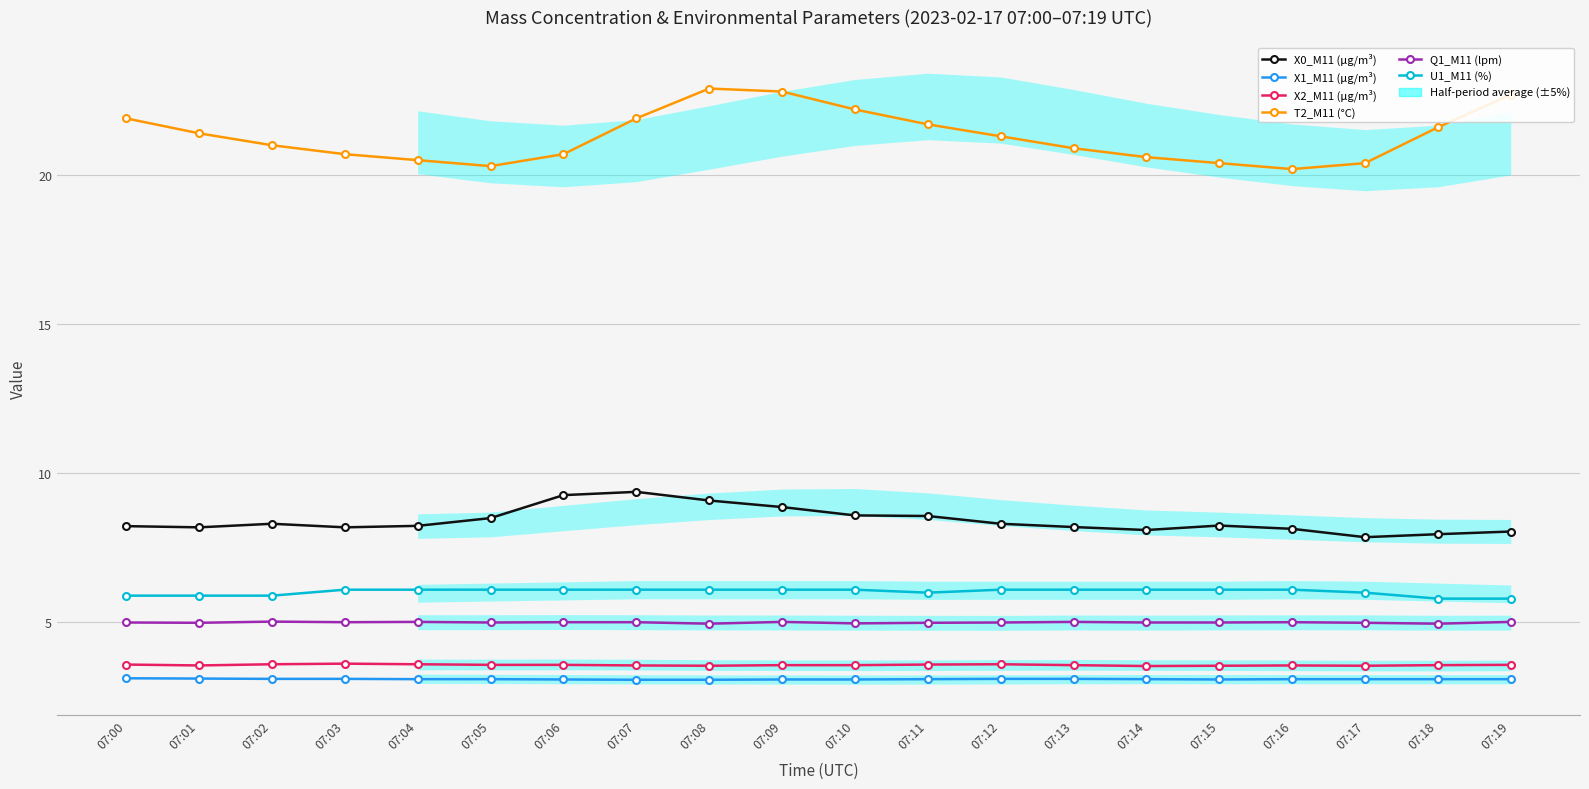

Reading right to left, what are all the values shown in this chart?

X0_M11 (μg/m³): 8.1	8.0	7.9	8.1	8.2	8.1	8.2	8.3	8.6	8.6	8.9	9.1	9.4	9.3	8.5	8.2	8.2	8.3	8.2	8.2
X1_M11 (μg/m³): 3.1	3.1	3.1	3.1	3.1	3.1	3.1	3.1	3.1	3.1	3.1	3.1	3.1	3.1	3.1	3.1	3.1	3.1	3.1	3.1
X2_M11 (μg/m³): 3.6	3.6	3.5	3.6	3.5	3.5	3.6	3.6	3.6	3.6	3.6	3.5	3.6	3.6	3.6	3.6	3.6	3.6	3.6	3.6
T2_M11 (°C): 22.7	21.6	20.4	20.2	20.4	20.6	20.9	21.3	21.7	22.2	22.8	22.9	21.9	20.7	20.3	20.5	20.7	21.0	21.4	21.9
Q1_M11 (lpm): 5.0	5.0	5.0	5.0	5.0	5.0	5.0	5.0	5.0	5.0	5.0	5.0	5.0	5.0	5.0	5.0	5.0	5.0	5.0	5.0
U1_M11 (%): 5.8	5.8	6.0	6.1	6.1	6.1	6.1	6.1	6.0	6.1	6.1	6.1	6.1	6.1	6.1	6.1	6.1	5.9	5.9	5.9